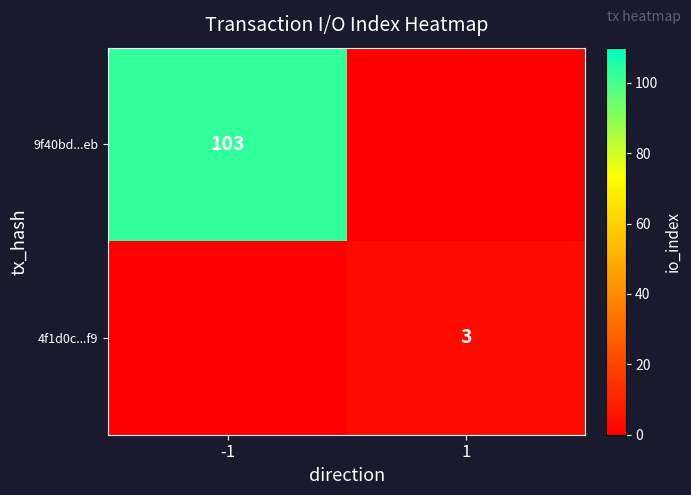

The value of 9f40bd...eb at -1 is 103. True or false?

True